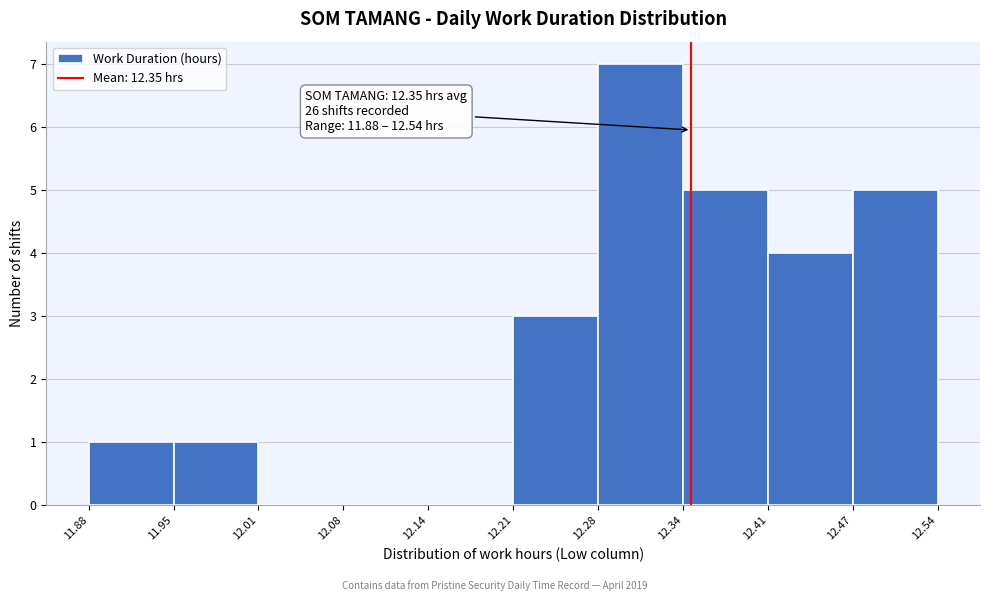

Which range on the x-axis has the tallest bar?

12.28 to 12.34